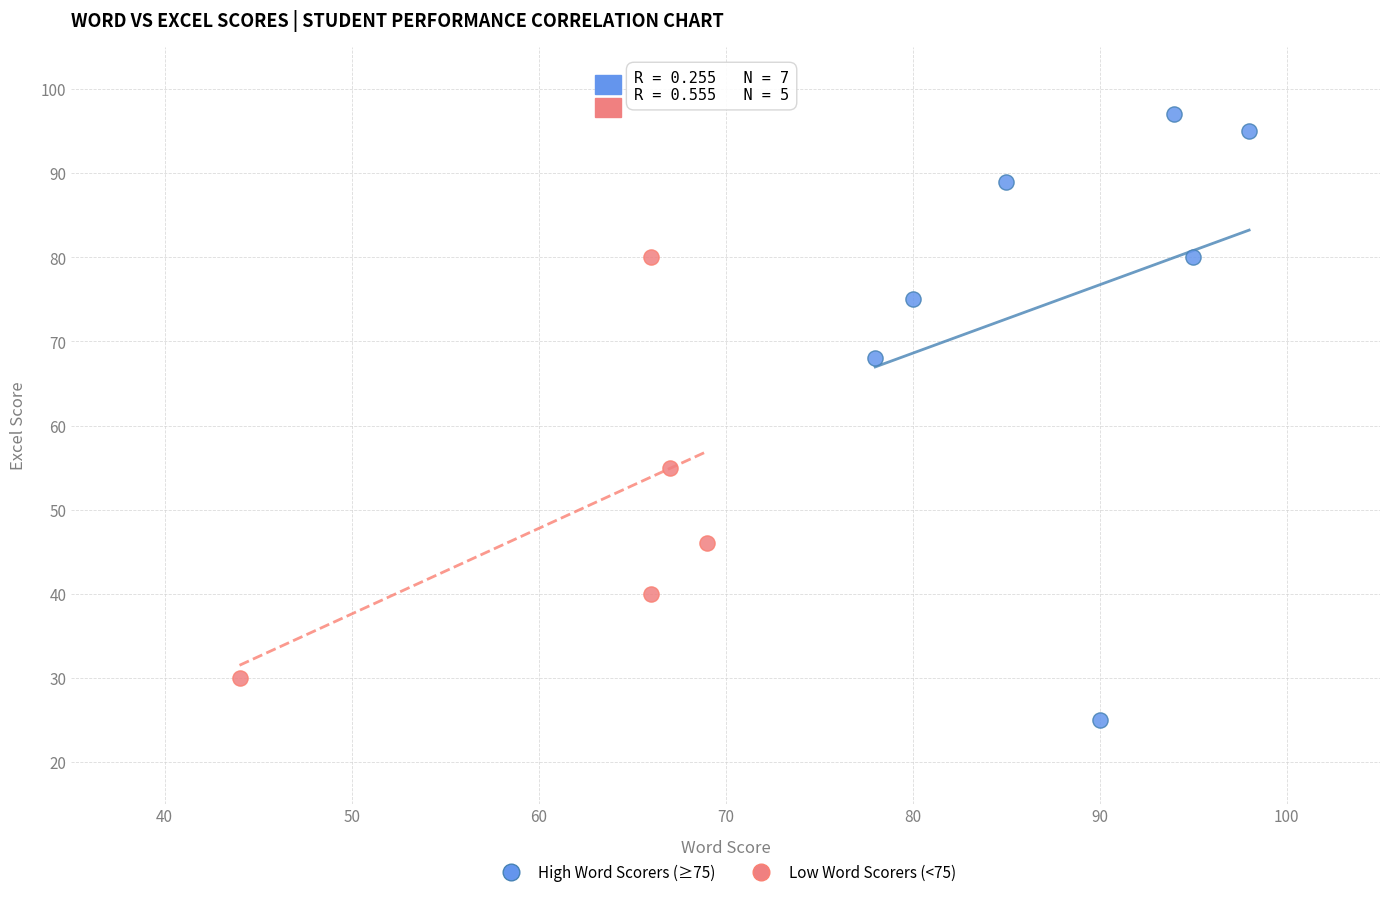

What are all the series names shown in the legend?

High Word Scorers (≥75), Low Word Scorers (<75)